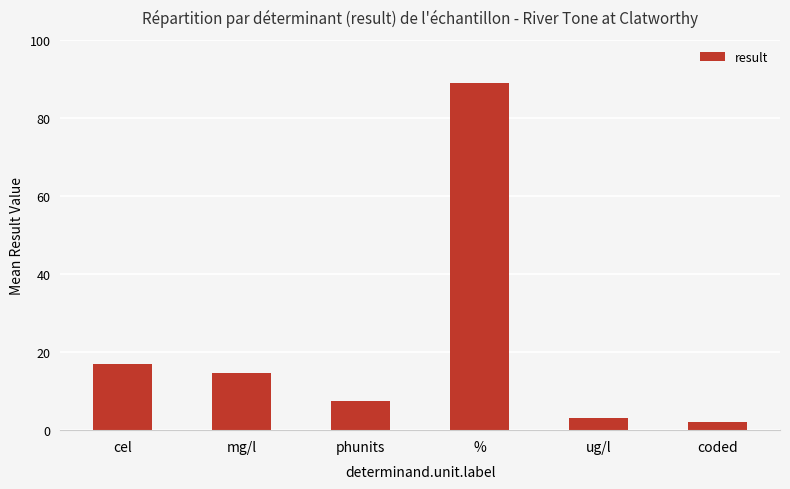

Rank the categories by value from lowest to highest.

coded, ug/l, phunits, mg/l, cel, %